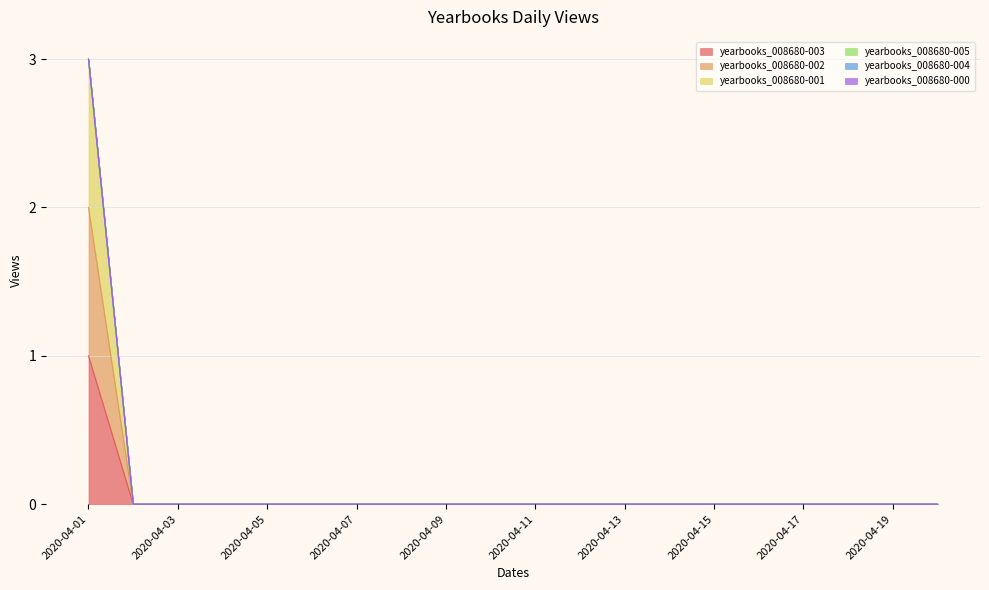

At which label does yearbooks_008680-003 reach its peak?

2020-04-01